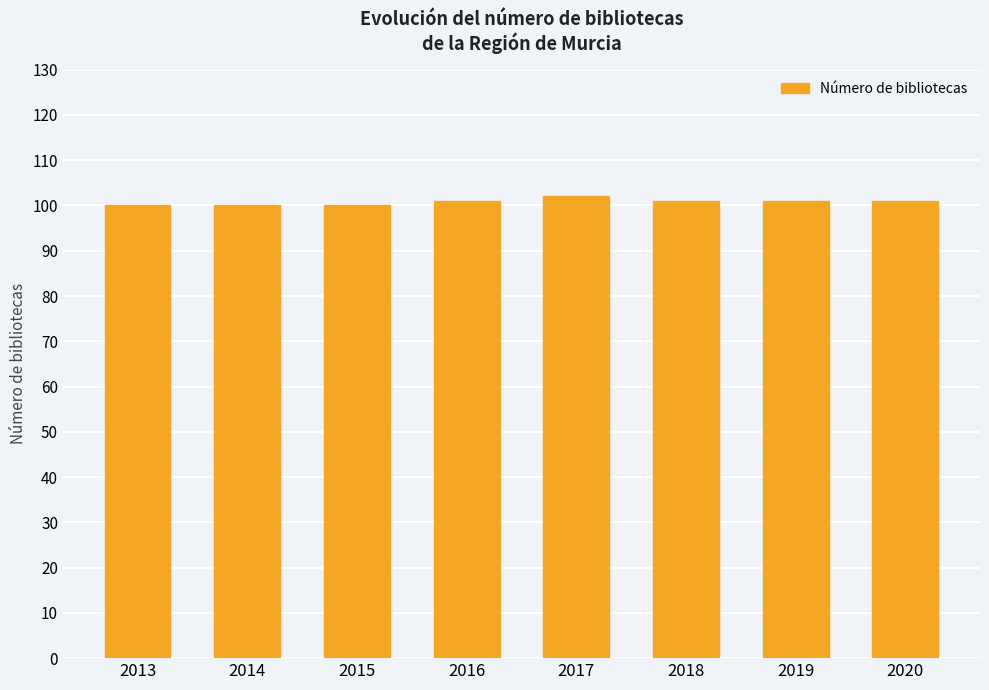

Is it true that the value at 2017 is 102?

True